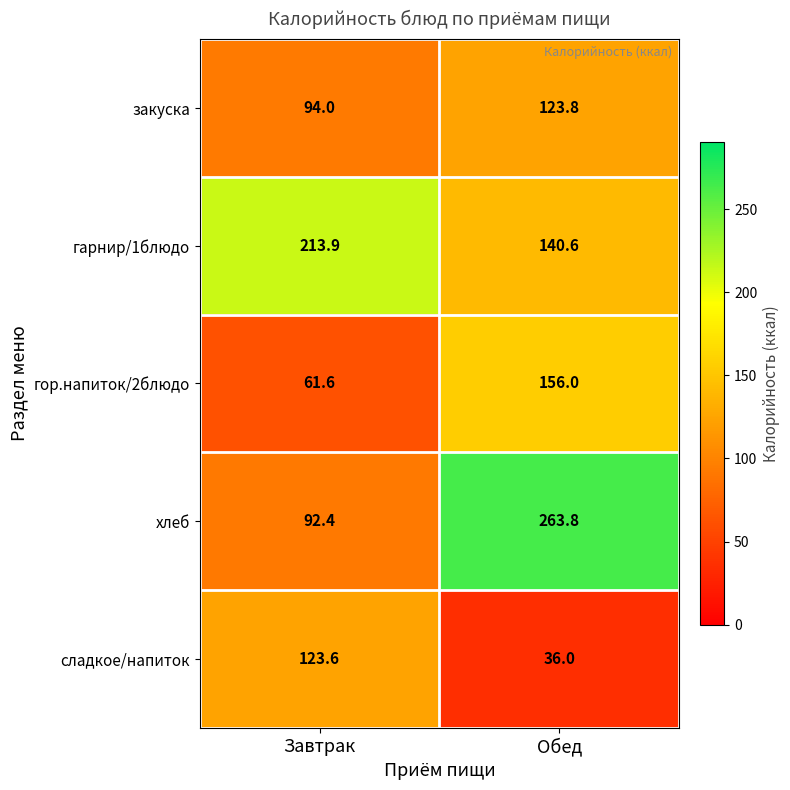

Reading left to right, transcribe all the data shown in this chart.

закуска: 94.0	123.8
гарнир/1блюдо: 213.9	140.6
гор.напиток/2блюдо: 61.6	156.0
хлеб: 92.4	263.8
сладкое/напиток: 123.6	36.0